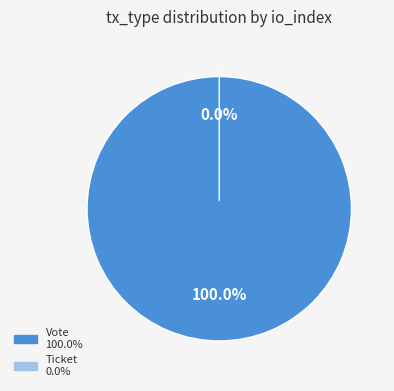

Which category has the biggest portion of the pie?

Vote